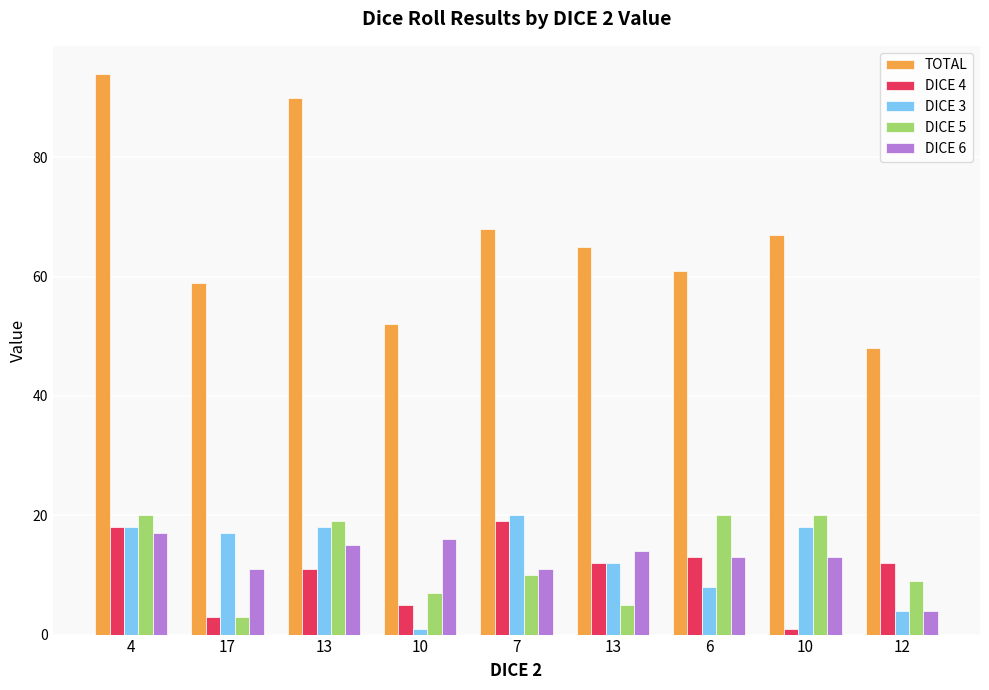

At which category is the sum across all series the highest?

4